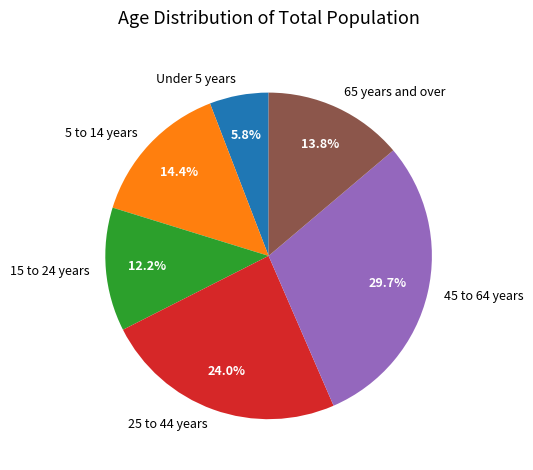

What percentage is the 45 to 64 years slice, to the nearest percent?

30%